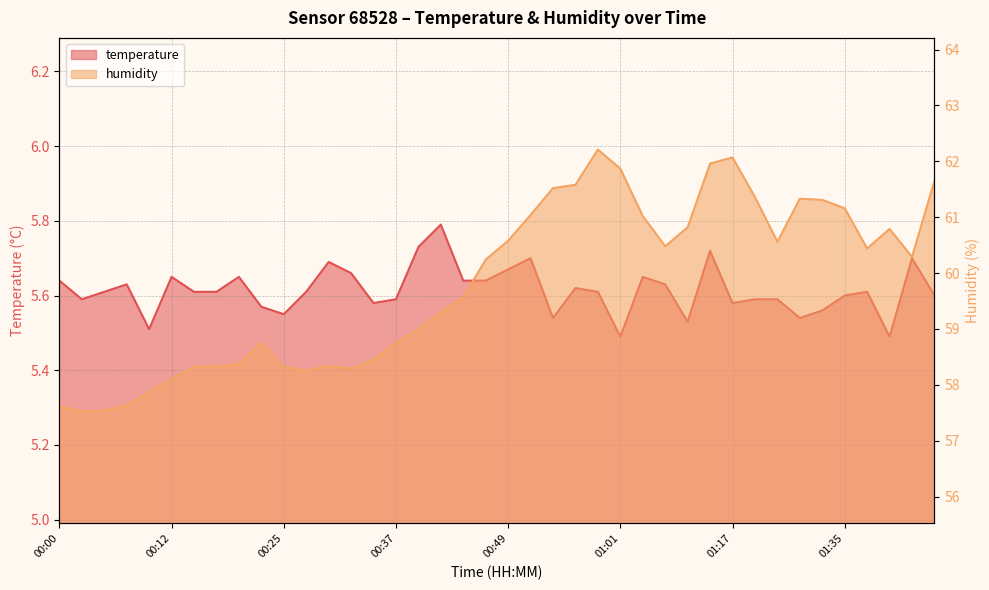

What is the sum of the humidity values at 00:49 and 00:05?

118.1